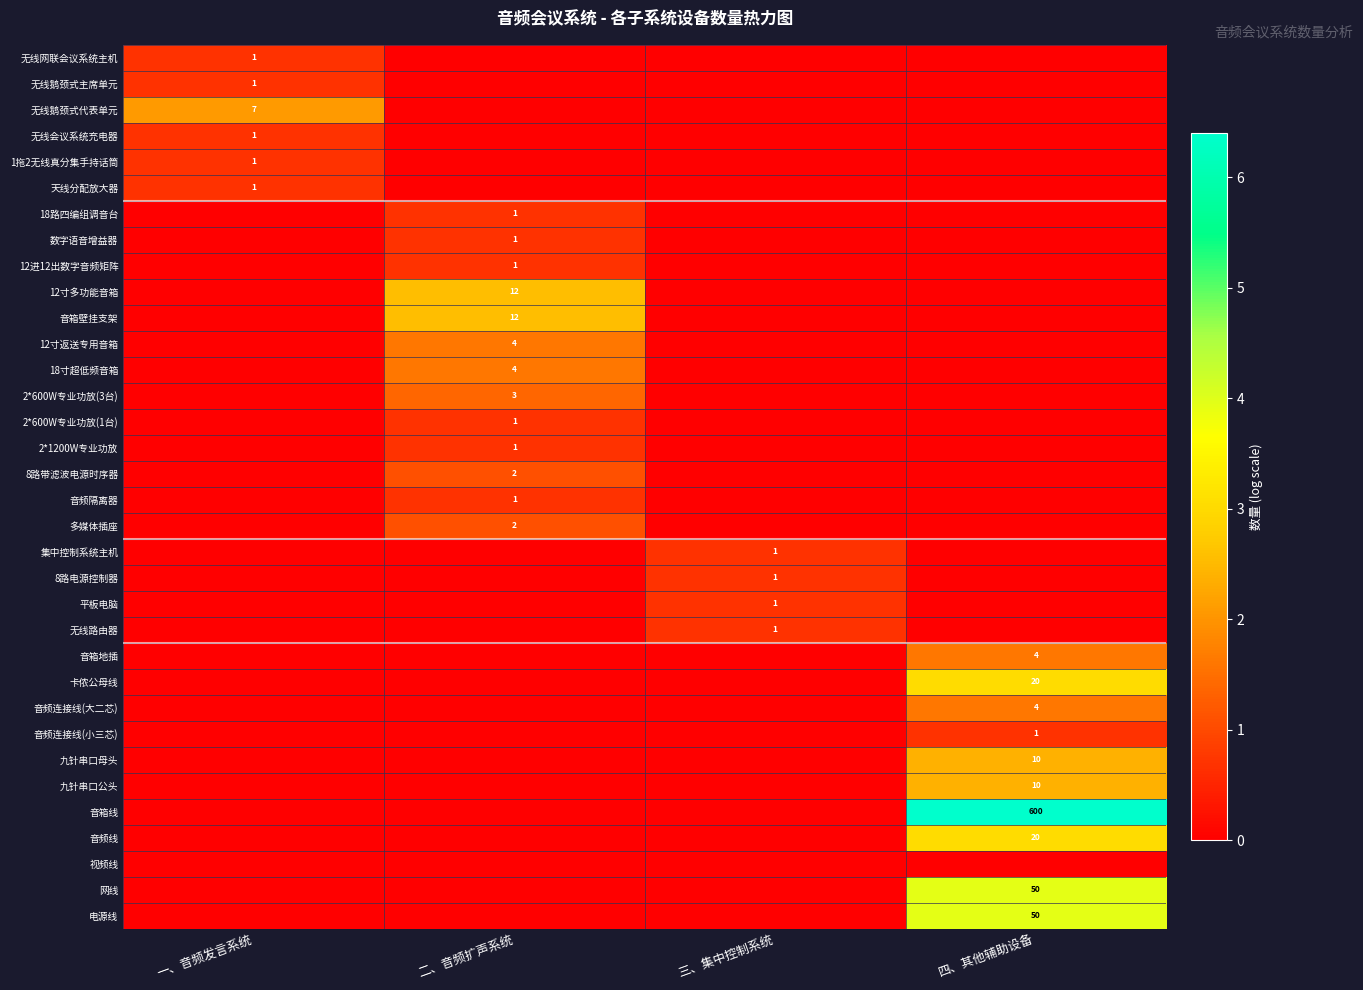

Is it true that 12寸返送专用音箱 equals 4 at 二、音频扩声系统?

True